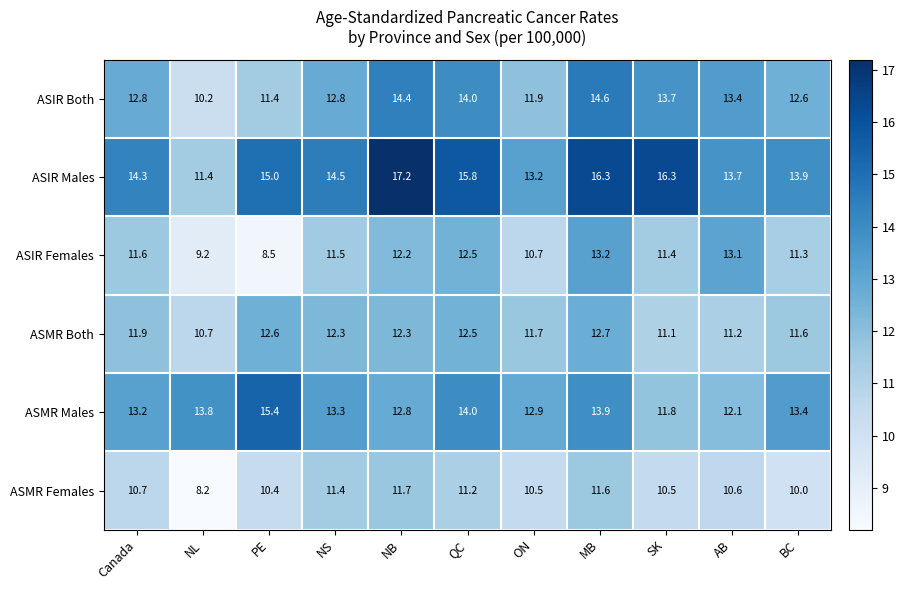

At which label does ASMR Both first exceed 11?

Canada